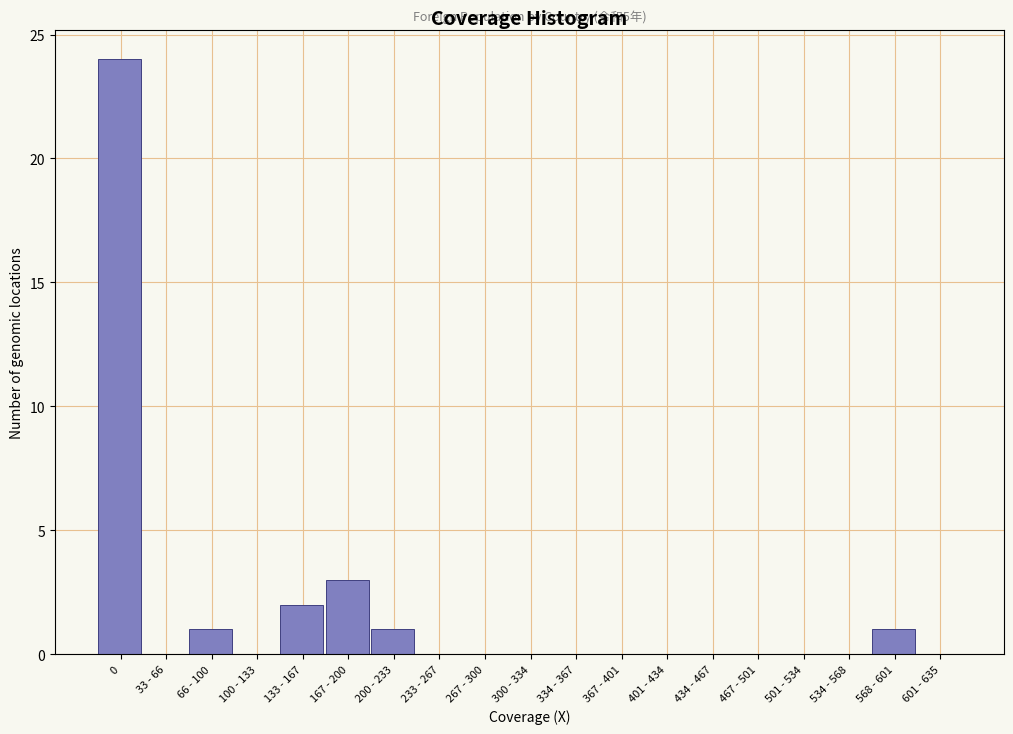

Reading right to left, list all the values displayed in this chart.

601 - 635=0	568 - 601=1	534 - 568=0	501 - 534=0	467 - 501=0	434 - 467=0	401 - 434=0	367 - 401=0	334 - 367=0	300 - 334=0	267 - 300=0	233 - 267=0	200 - 233=1	167 - 200=3	133 - 167=2	100 - 133=0	66 - 100=1	33 - 66=0	0=24